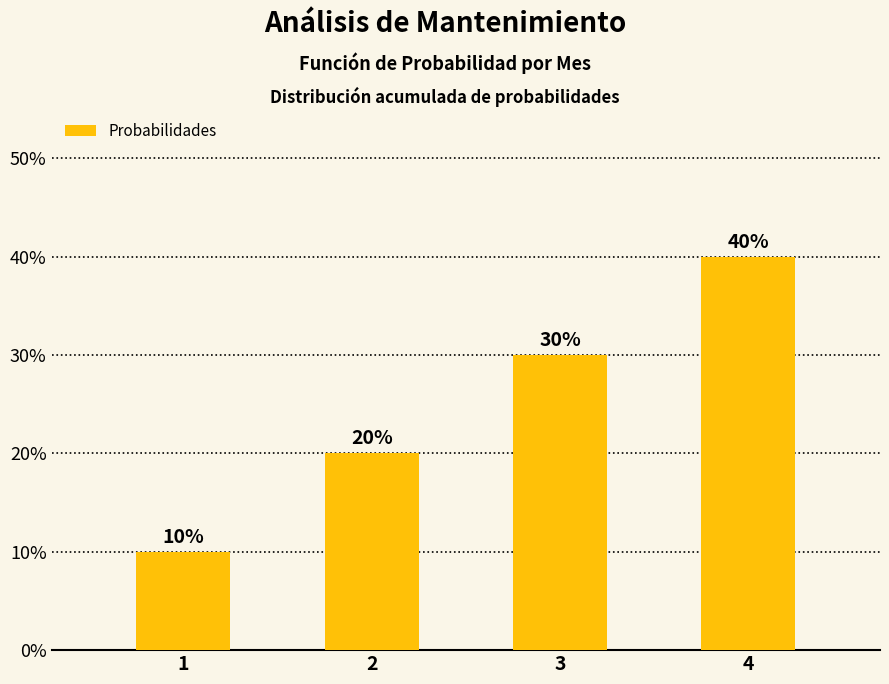

Between 3 and 4, which is larger?

4